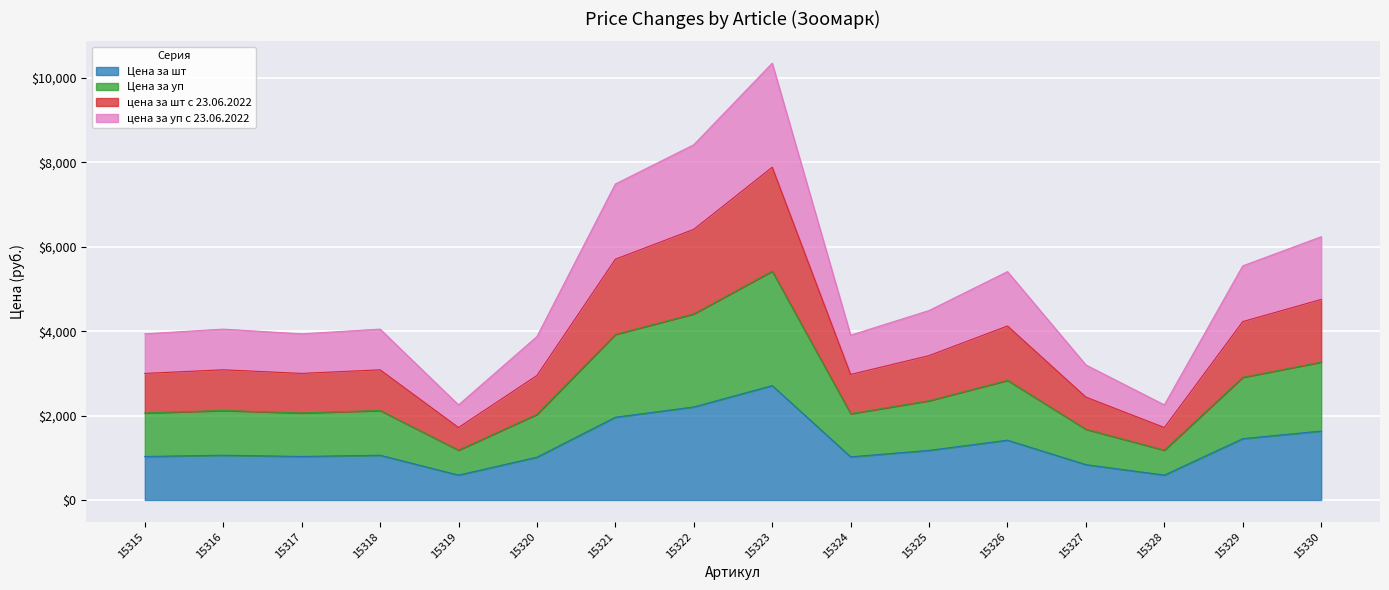

Does the chart display data point markers on the line(s)?

No